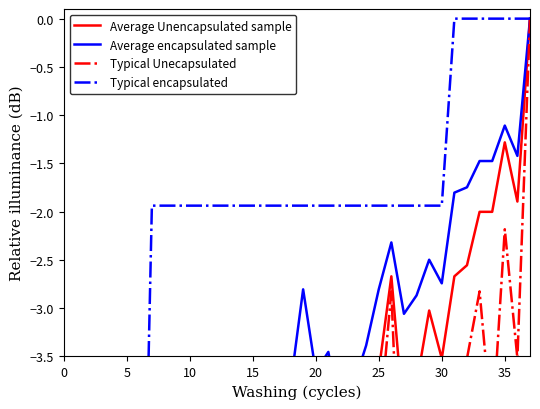

In Average Unencapsulated sample, how many points are lower than both neighbors (excluding endpoints)?

8